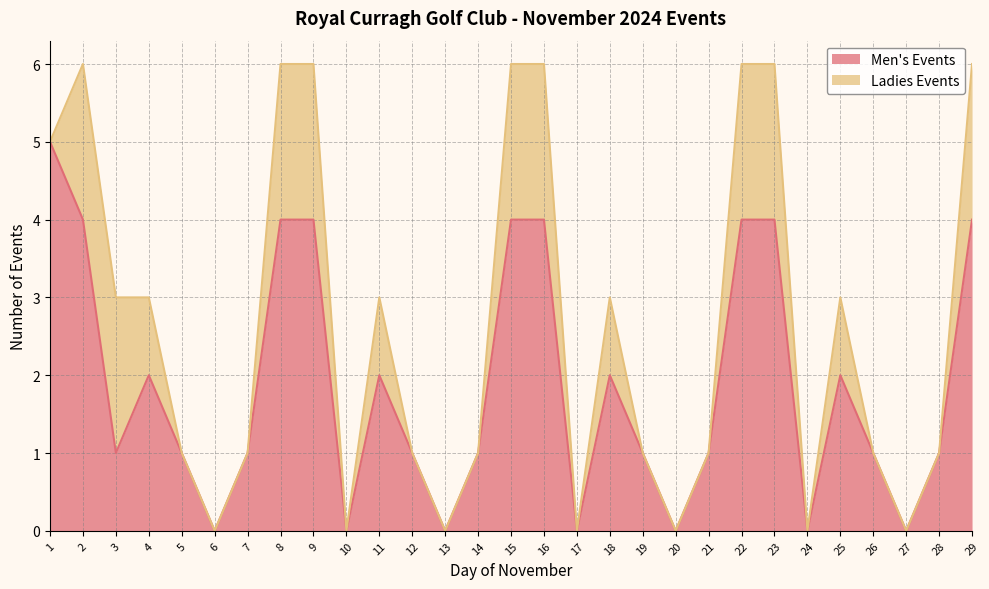

What is the sum of the values at 23 and 25?

6